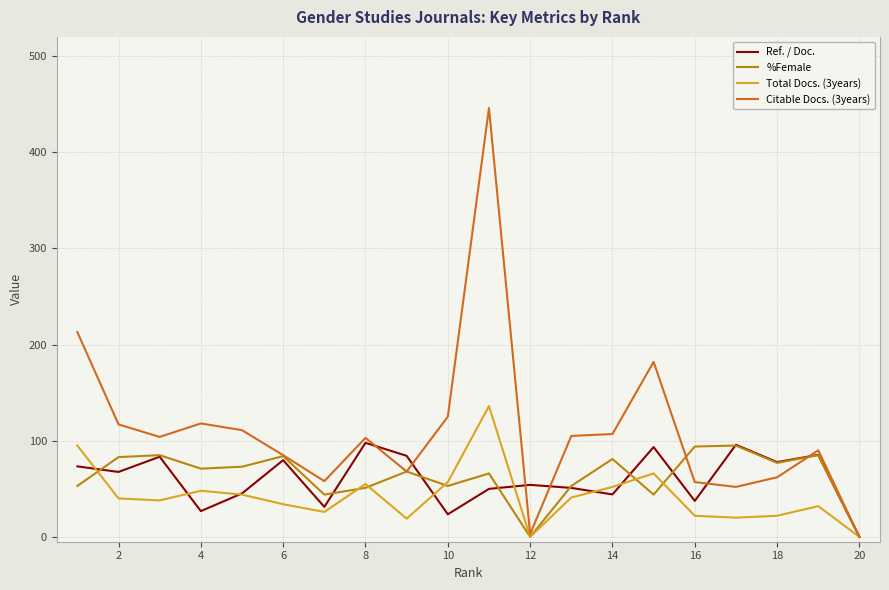

Which series has the largest total across all categories?

Citable Docs. (3years)